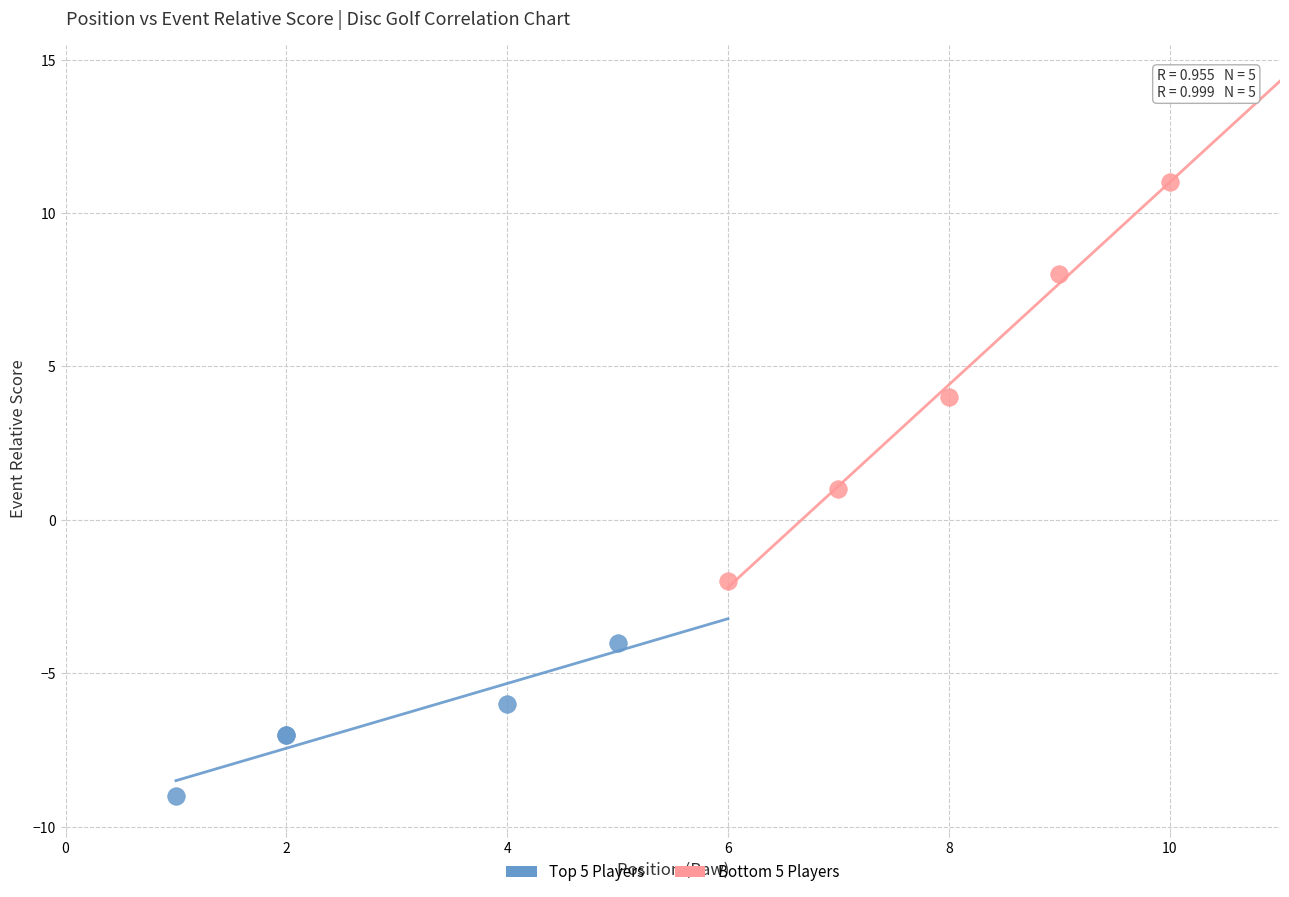

Which series contains the lowest Y value?

Top 5 Players